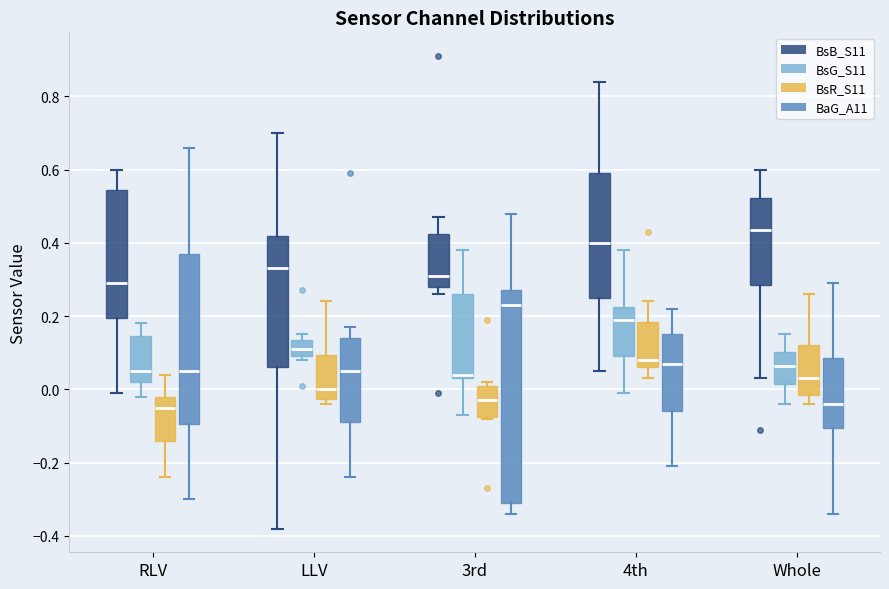

Reading left to right, transcribe this box plot: for each box, give where its median line is, the range the box spans, and where its two whiskers end, as read against the y-axis. The values are not printed on the chart, so give them approximately, as read against the axis.

RLV (BsB_S11): median 0.30, box 0.20 to 0.54, whiskers 0.00 to 0.60
RLV (BsG_S11): median 0.06, box 0.02 to 0.14, whiskers -0.02 to 0.18
RLV (BsR_S11): median -0.04, box -0.14 to -0.02, whiskers -0.24 to 0.04
RLV (BaG_A11): median 0.06, box -0.10 to 0.38, whiskers -0.30 to 0.66
LLV (BsB_S11): median 0.34, box 0.06 to 0.42, whiskers -0.38 to 0.70
LLV (BsG_S11): median 0.12, box 0.10 to 0.14, whiskers 0.08 to 0.16
LLV (BsR_S11): median 0.00, box -0.02 to 0.10, whiskers -0.04 to 0.24
LLV (BaG_A11): median 0.06, box -0.08 to 0.14, whiskers -0.24 to 0.18
3rd (BsB_S11): median 0.32, box 0.28 to 0.42, whiskers 0.26 to 0.48
3rd (BsG_S11): median 0.04 (just above the box's lower edge), box 0.04 to 0.26, whiskers -0.06 to 0.38
3rd (BsR_S11): median -0.02, box -0.08 to 0.02, whiskers -0.08 to 0.02 (just above the box's upper edge)
3rd (BaG_A11): median 0.24, box -0.30 to 0.28, whiskers -0.34 to 0.48
4th (BsB_S11): median 0.40, box 0.26 to 0.60, whiskers 0.06 to 0.84
4th (BsG_S11): median 0.20, box 0.10 to 0.22, whiskers 0.00 to 0.38
4th (BsR_S11): median 0.08, box 0.06 to 0.18, whiskers 0.04 to 0.24
4th (BaG_A11): median 0.08, box -0.06 to 0.16, whiskers -0.20 to 0.22
Whole (BsB_S11): median 0.44, box 0.28 to 0.52, whiskers 0.04 to 0.60
Whole (BsG_S11): median 0.06, box 0.02 to 0.10, whiskers -0.04 to 0.16
Whole (BsR_S11): median 0.04, box -0.02 to 0.12, whiskers -0.04 to 0.26
Whole (BaG_A11): median -0.04, box -0.10 to 0.08, whiskers -0.34 to 0.30